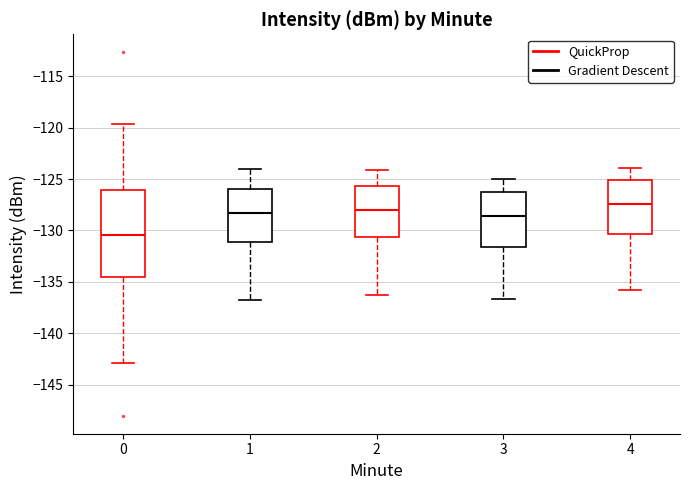

Reading left to right, read every box against the y-axis: the position of its median line, the range the box covers, and the ends of its whiskers. The values are not printed on the chart, so give them approximately, as read against the axis.

0: median -130.5, box -134.5 to -126.0, whiskers -143.0 to -119.5
1: median -128.5, box -131.0 to -126.0, whiskers -137.0 to -124.0
2: median -128.0, box -130.5 to -125.5, whiskers -136.5 to -124.0
3: median -128.5, box -131.5 to -126.0, whiskers -136.5 to -125.0
4: median -127.5, box -130.5 to -125.0, whiskers -136.0 to -124.0